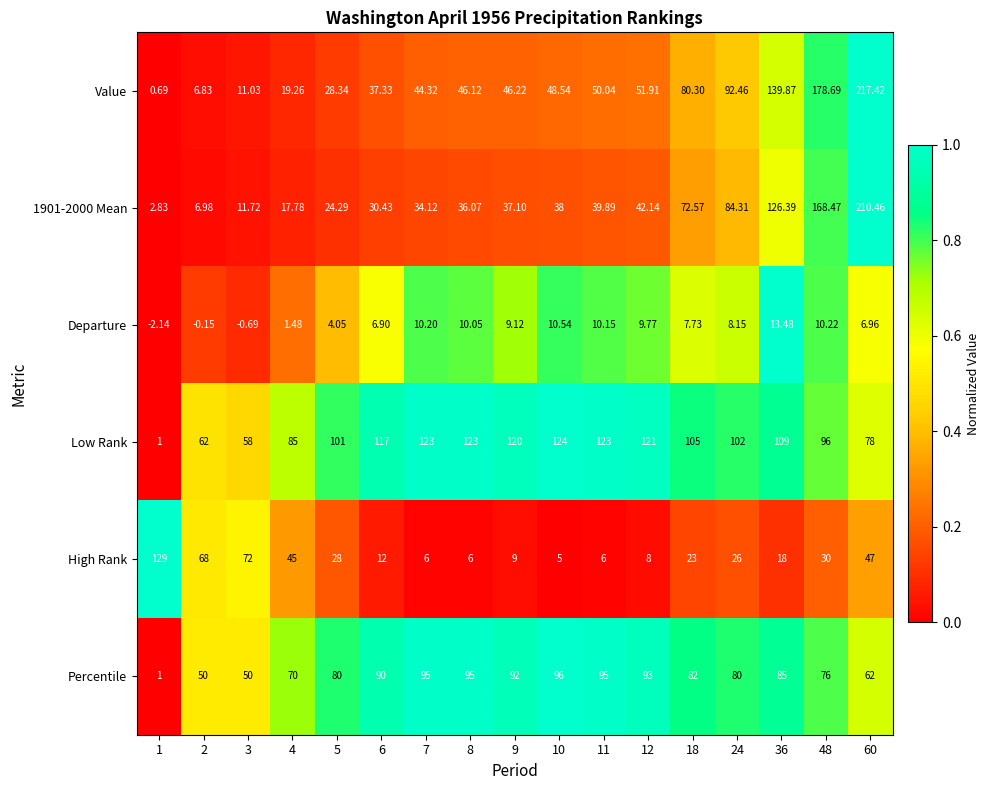

Which series has the widest spread of values?

Value